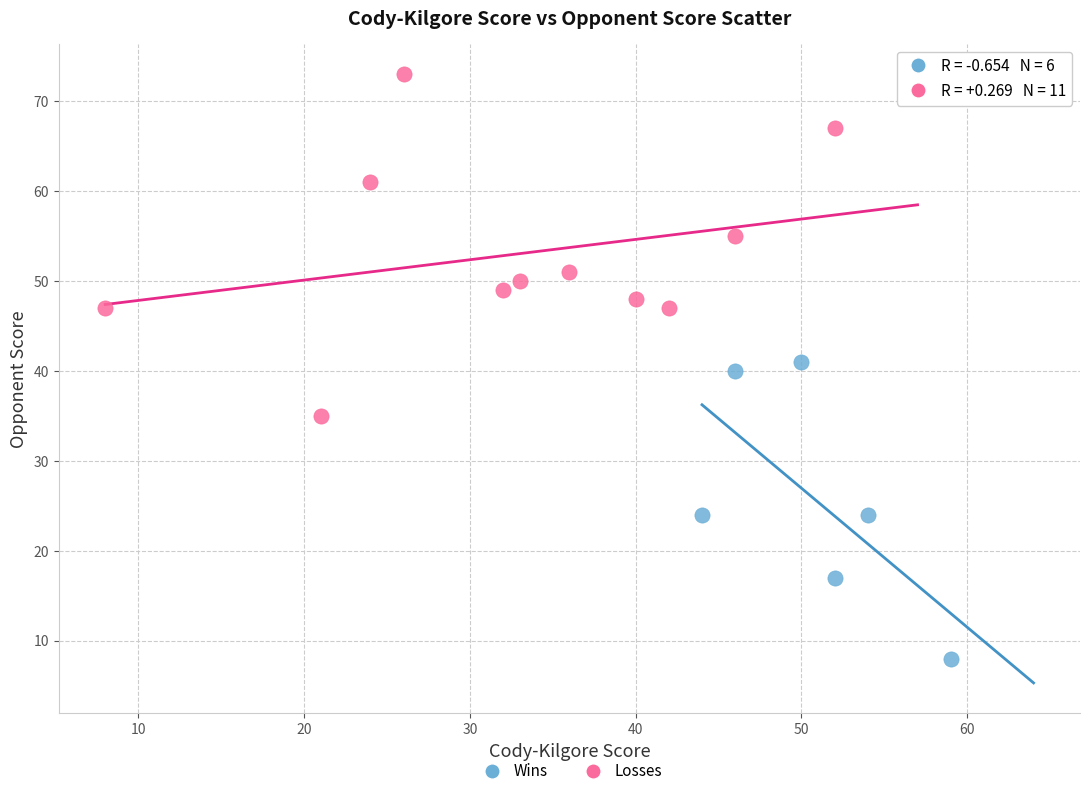

Which series reaches the minimum Y coordinate?

Wins